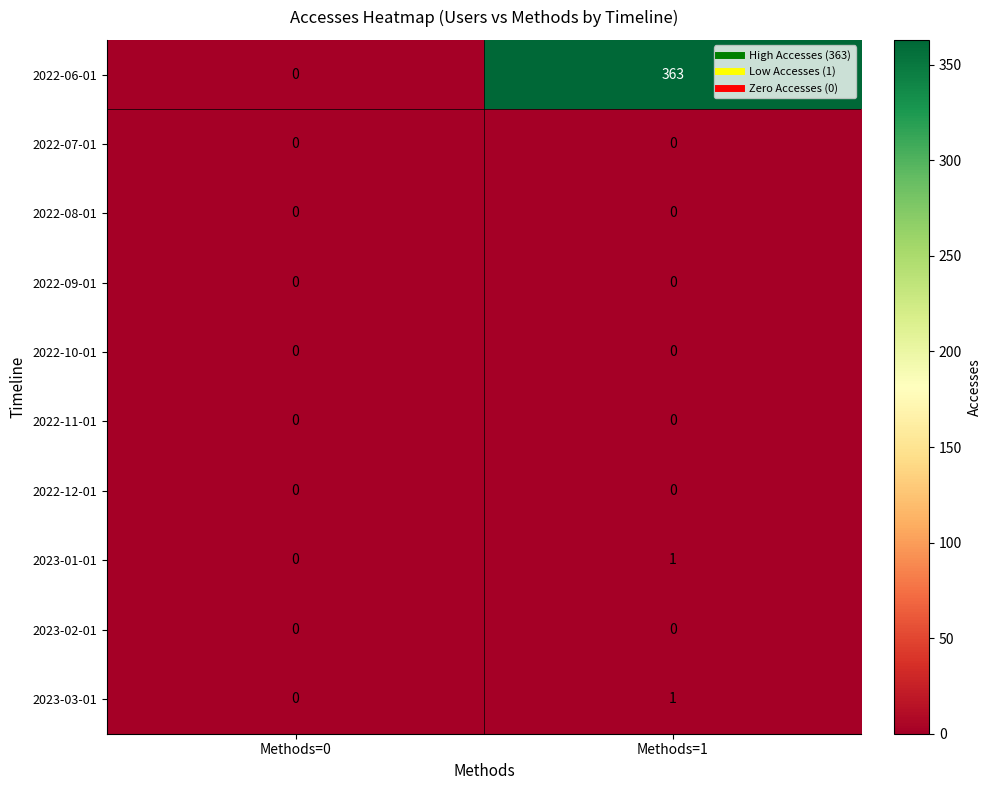

Is it true that 2022-09-01 equals 0 at Methods=0?

True